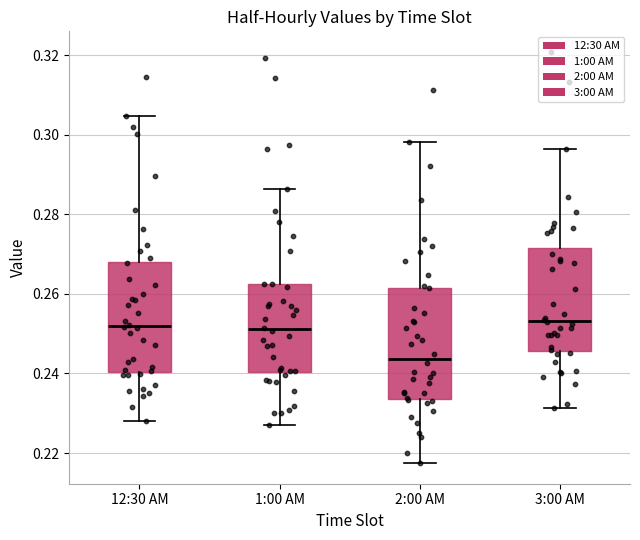

Where does the median line of the box for 12:30 AM sit on the y-axis? The values are not printed on the chart, so give them approximately, as read against the axis.

0.252